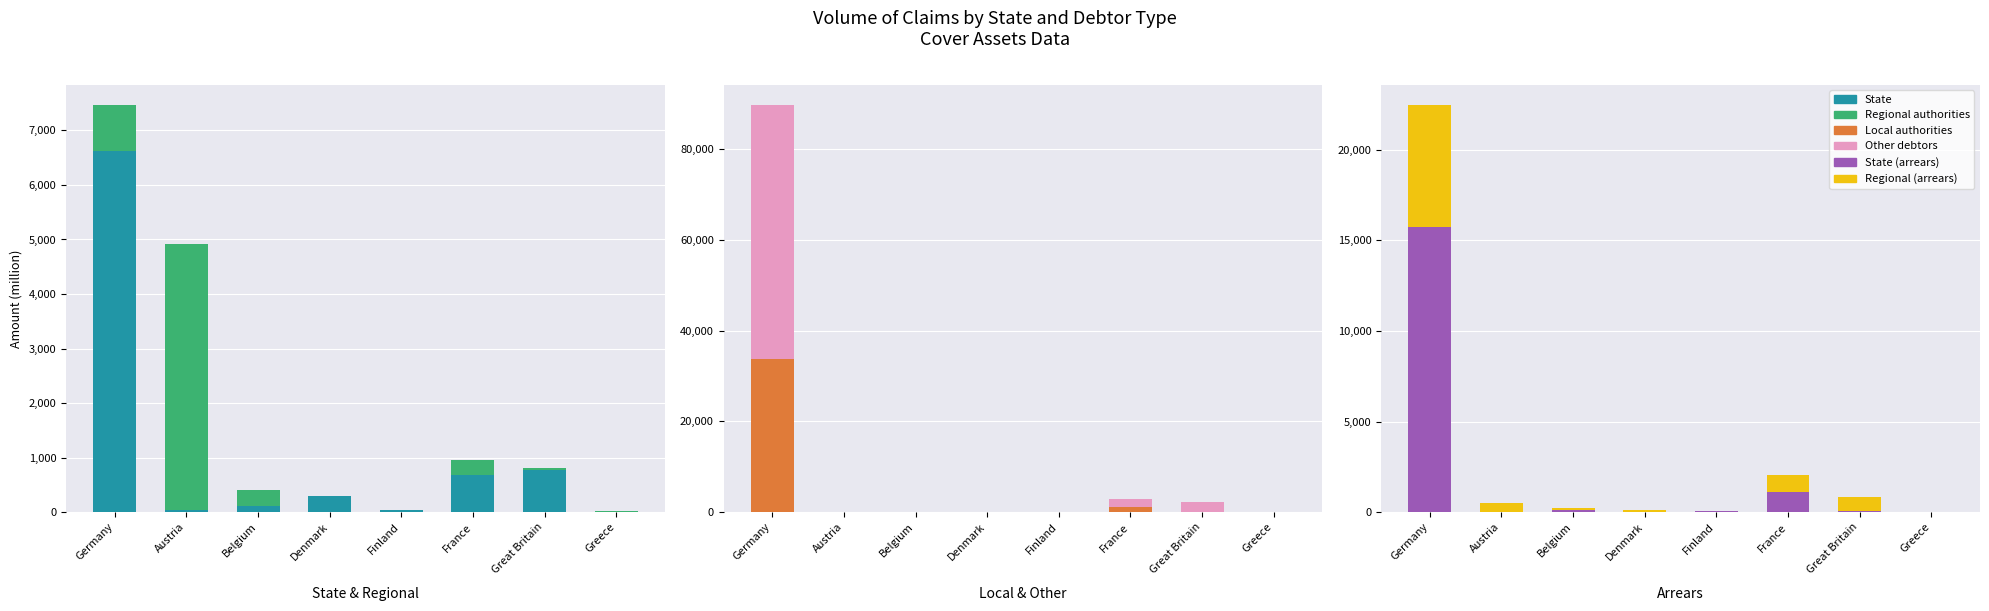

At how many categories does at least one series exceed 3480?

2